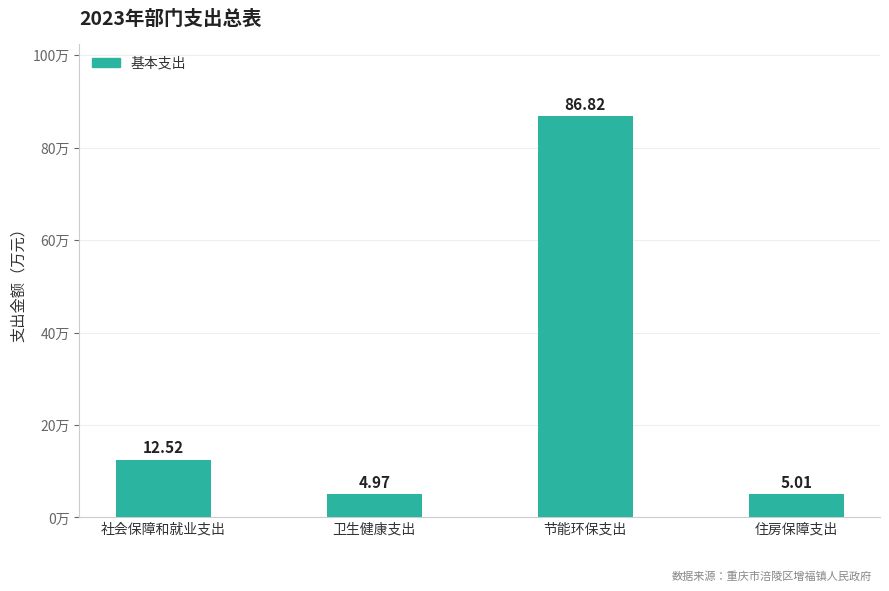

At which label does the data first exceed 12?

社会保障和就业支出